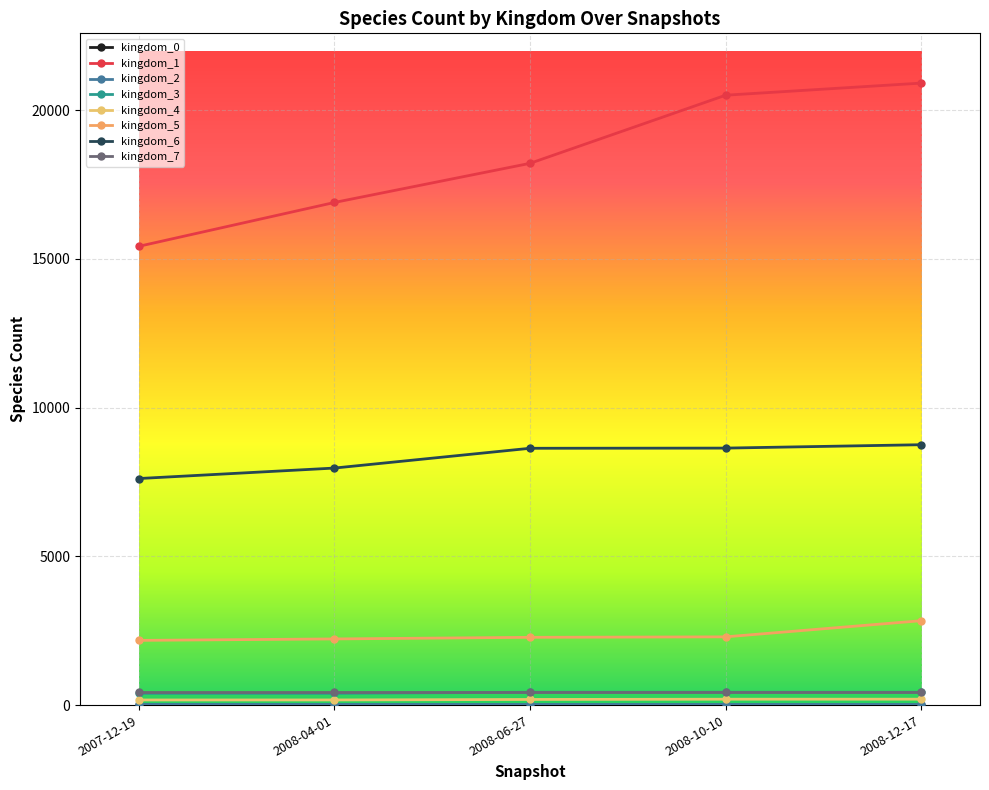

Is it true that kingdom_1 equals 13502 at 2008-12-17?

False